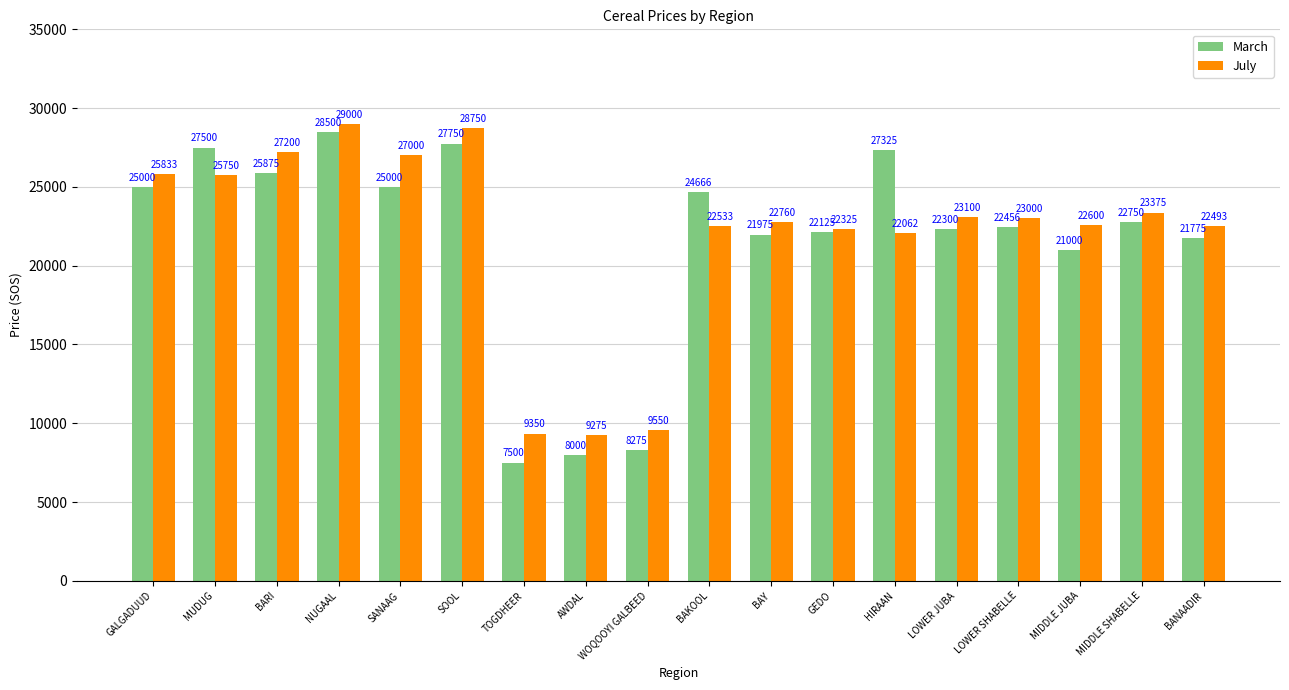

Are the bars grouped side by side (vs. stacked)?

Yes